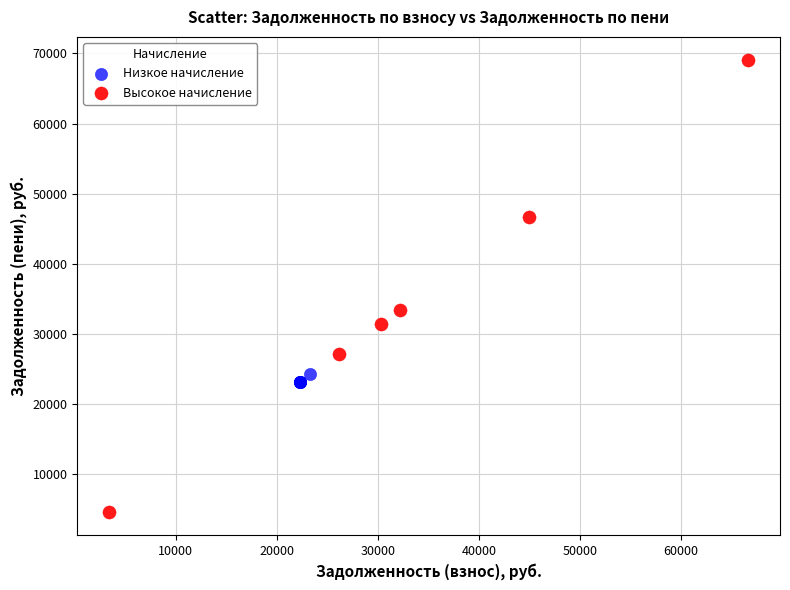

Which series has the widest spread of Y values?

Высокое начисление